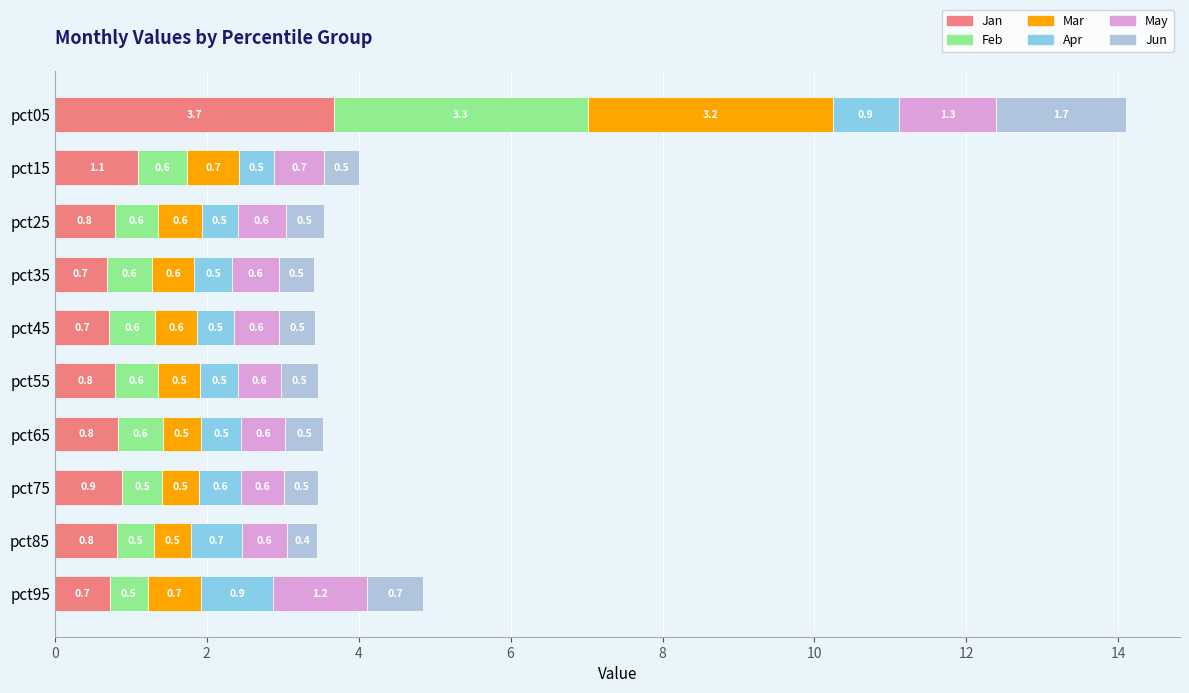

What is the sum of the Jan values at pct15 and pct55?

1.9